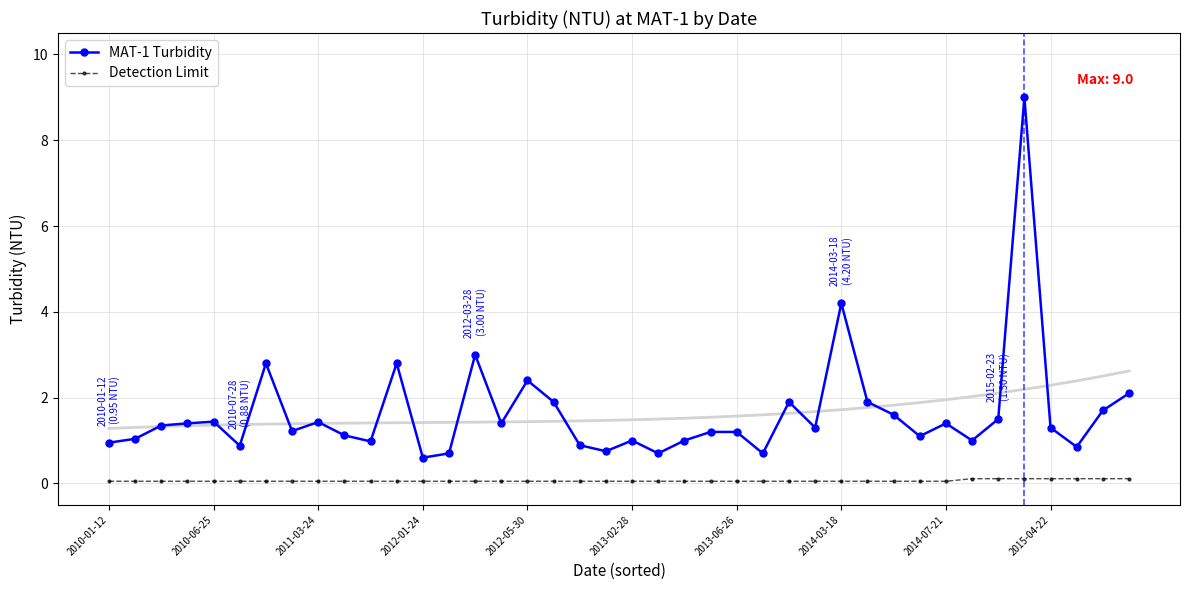

What is the maximum value shown in the chart?

9.0